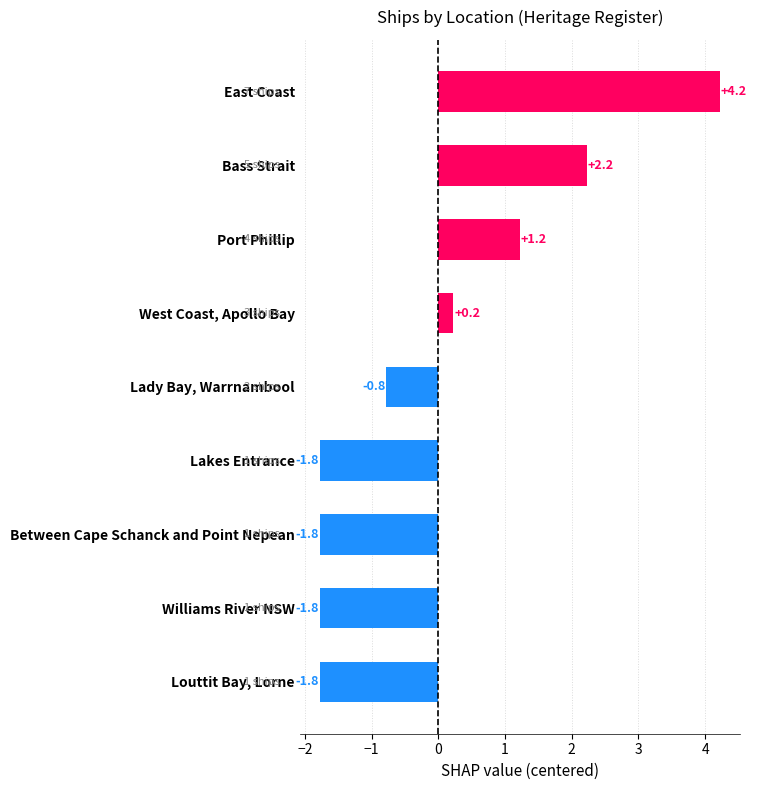

What position from the bottom is Louttit Bay, Lorne?

1